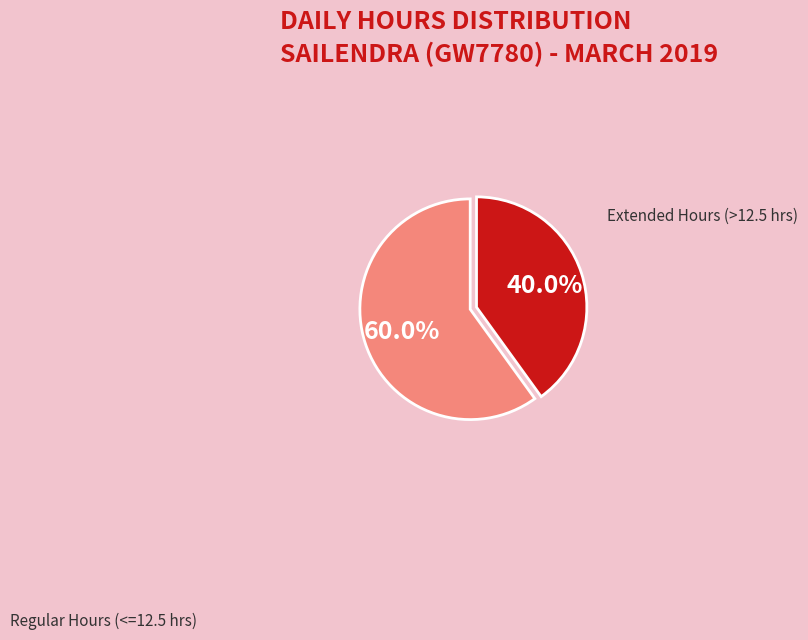

Does any single category account for the majority?

Yes